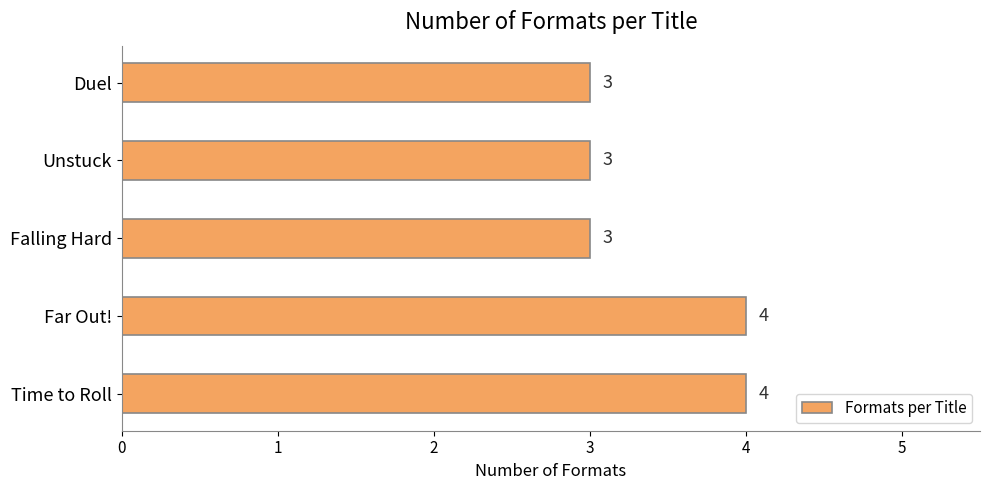

What is the sum of all values?

17